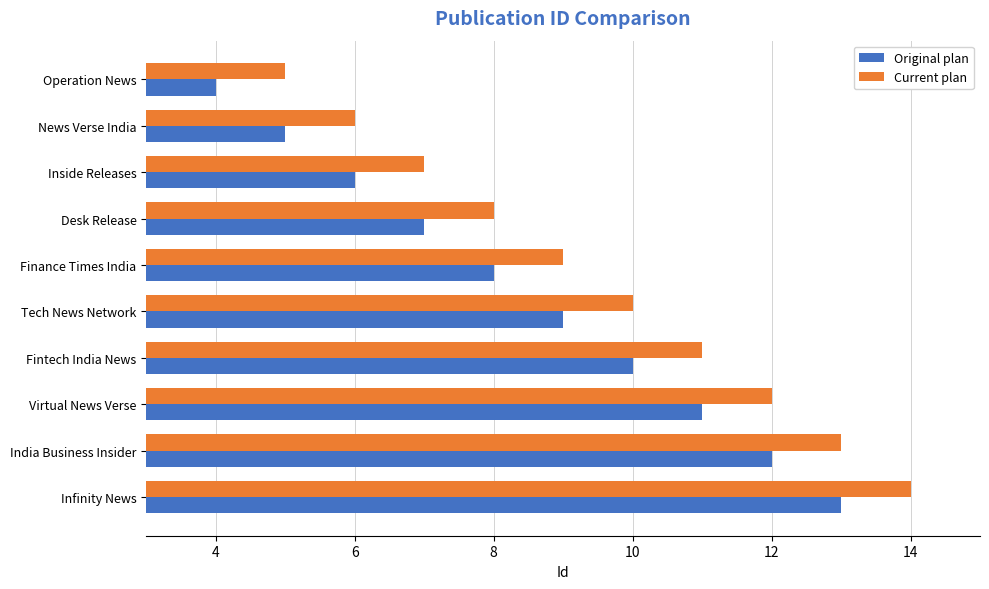

At Operation News, list the series in order from smallest to largest.

Original plan, Current plan